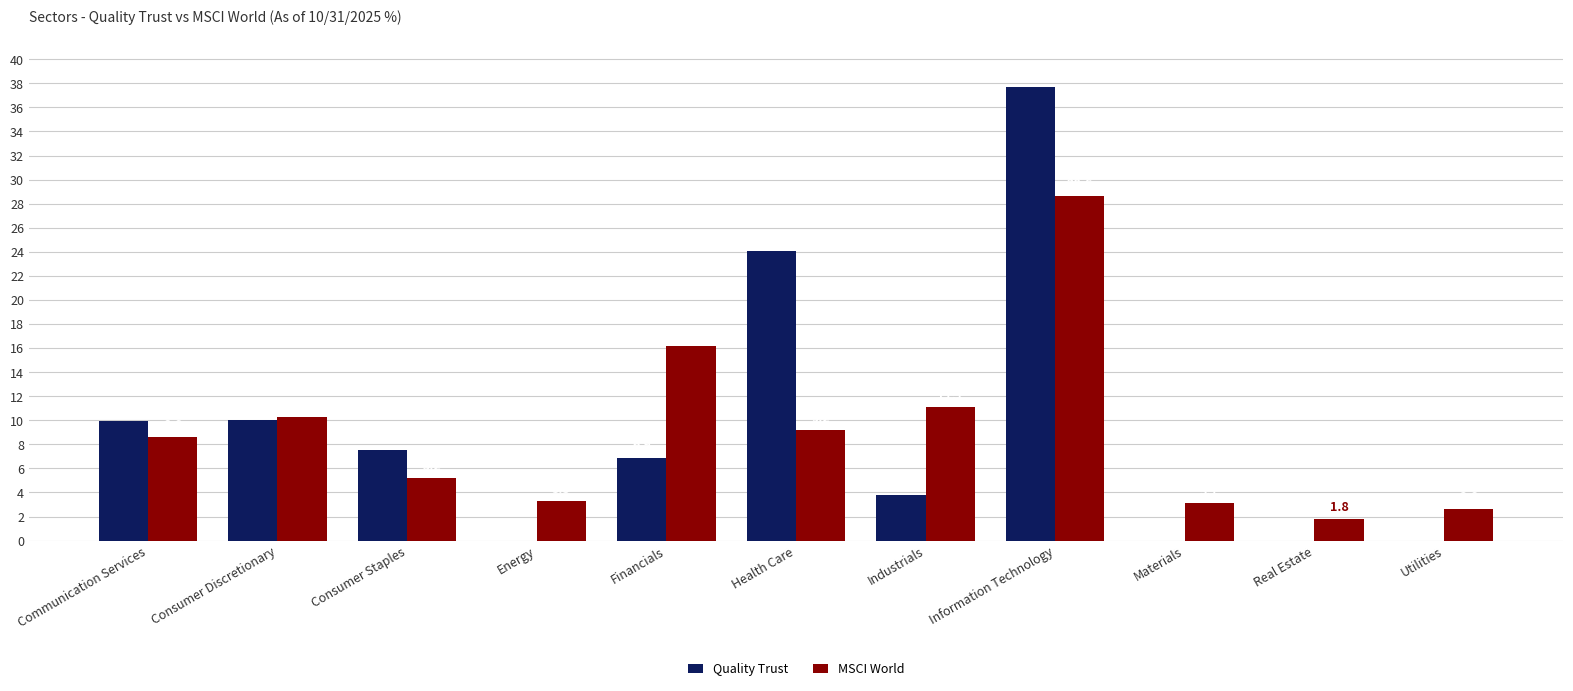

The Quality Trust series shows 9.9 at Communication Services. True or false?

True